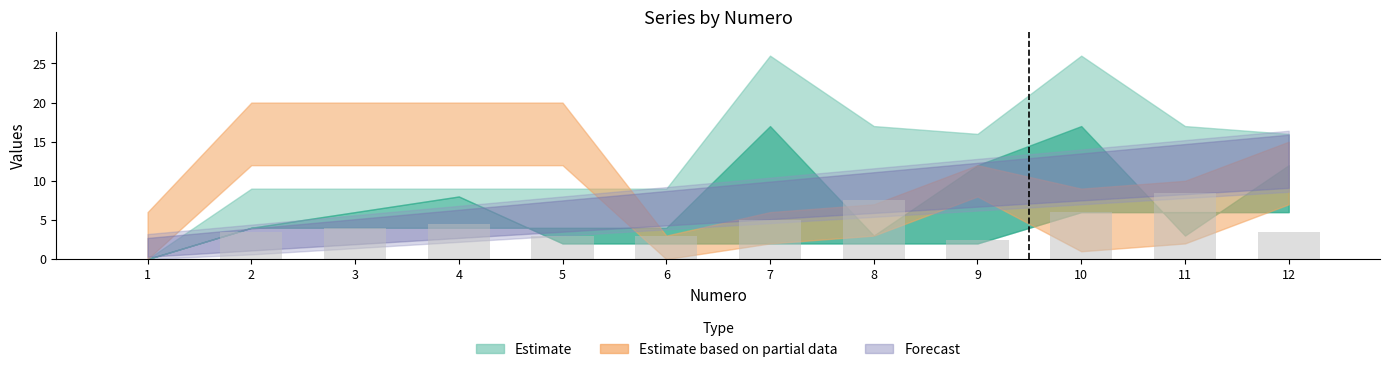

Count the number of data series in this chart.

1